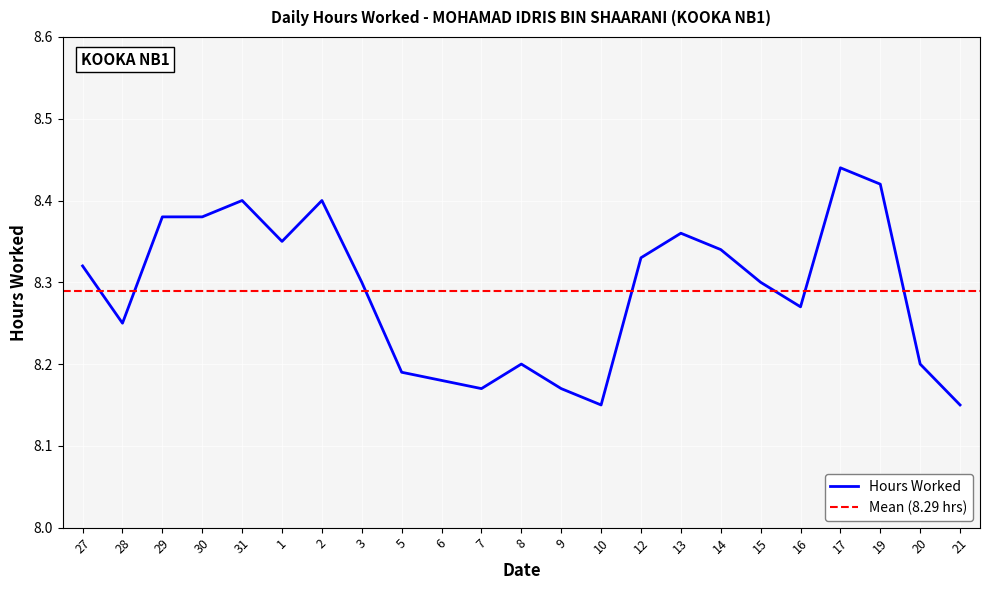

What is the label of the 23rd point from the right?

27